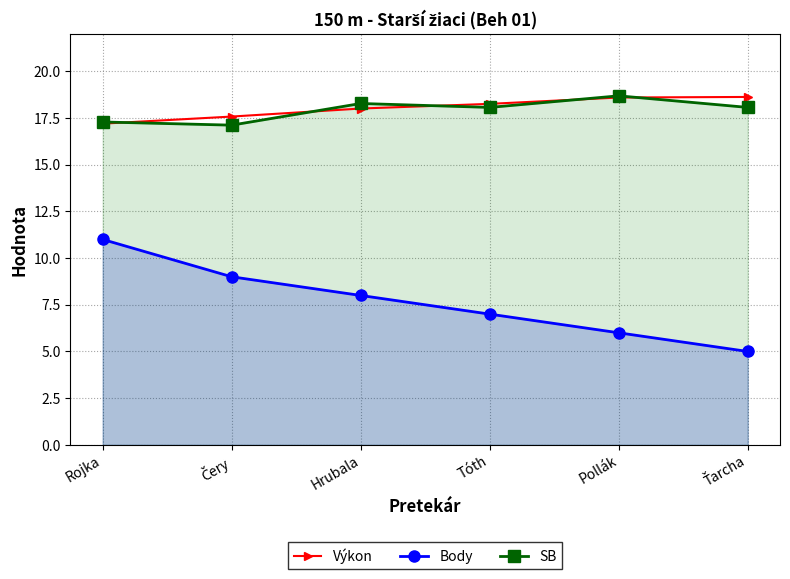

Between Rojka and Tóth, which series saw the biggest shift?

Body